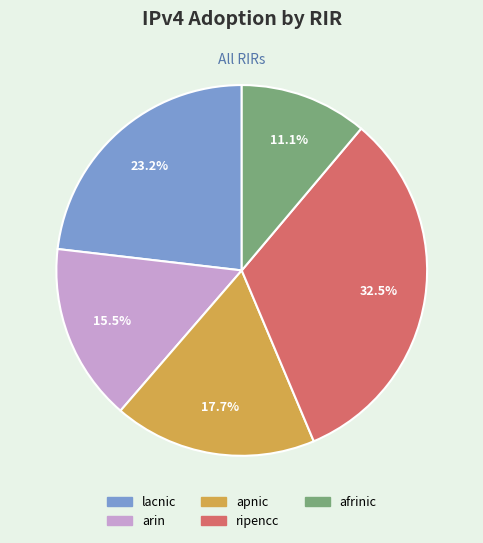

The ripencc slice represents 20% of the pie. True or false?

False